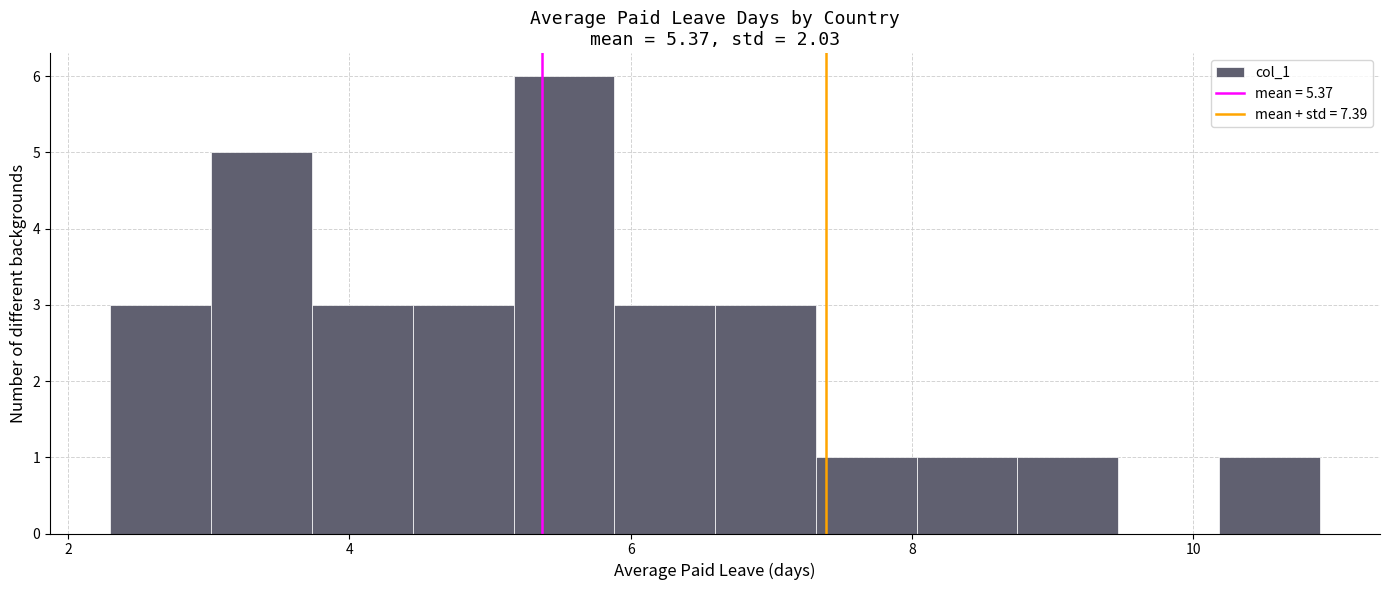

Read against the x-axis, roughly where is the centre of the tallest bar?

5.6